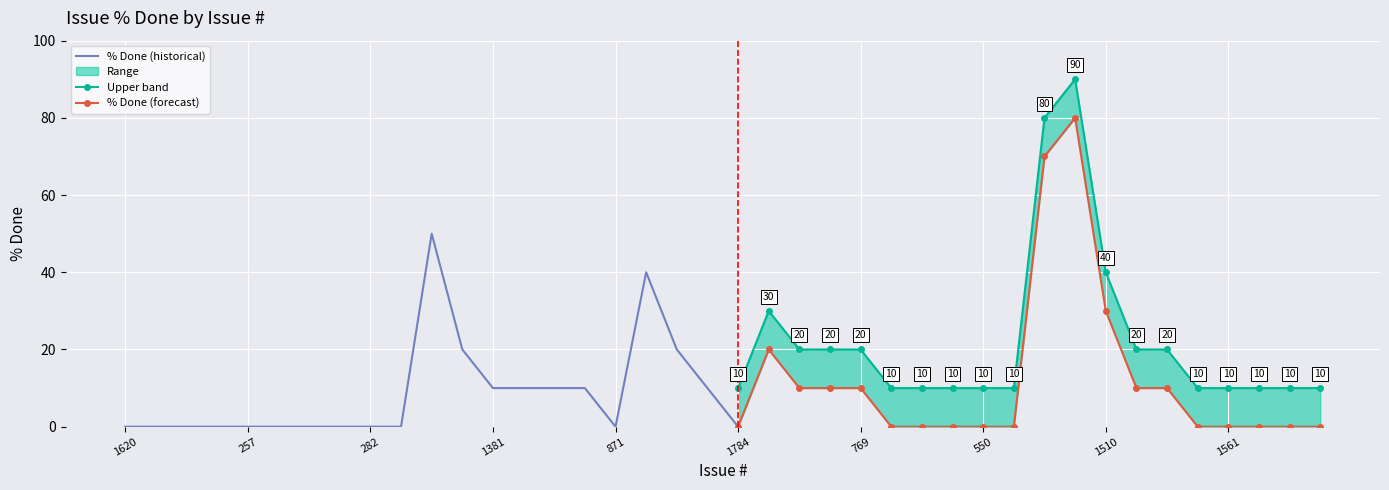

What is the average value of the % Done series?

11